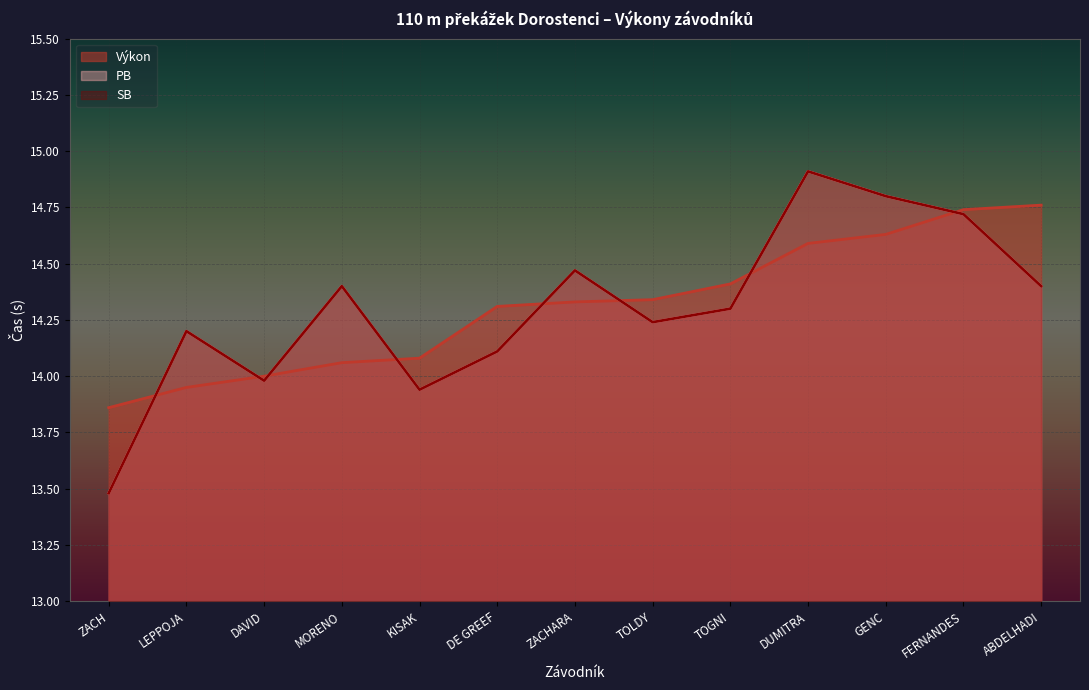

Reading right to left, what are all the values shown in this chart?

Výkon: 14.8	14.7	14.6	14.6	14.4	14.3	14.3	14.3	14.1	14.1	14.0	13.9	13.9
PB: 14.4	14.7	14.8	14.9	14.3	14.2	14.5	14.1	13.9	14.4	14.0	14.2	13.5
SB: 14.4	14.7	14.8	14.9	14.3	14.2	14.5	14.1	13.9	14.4	14.0	14.2	13.5